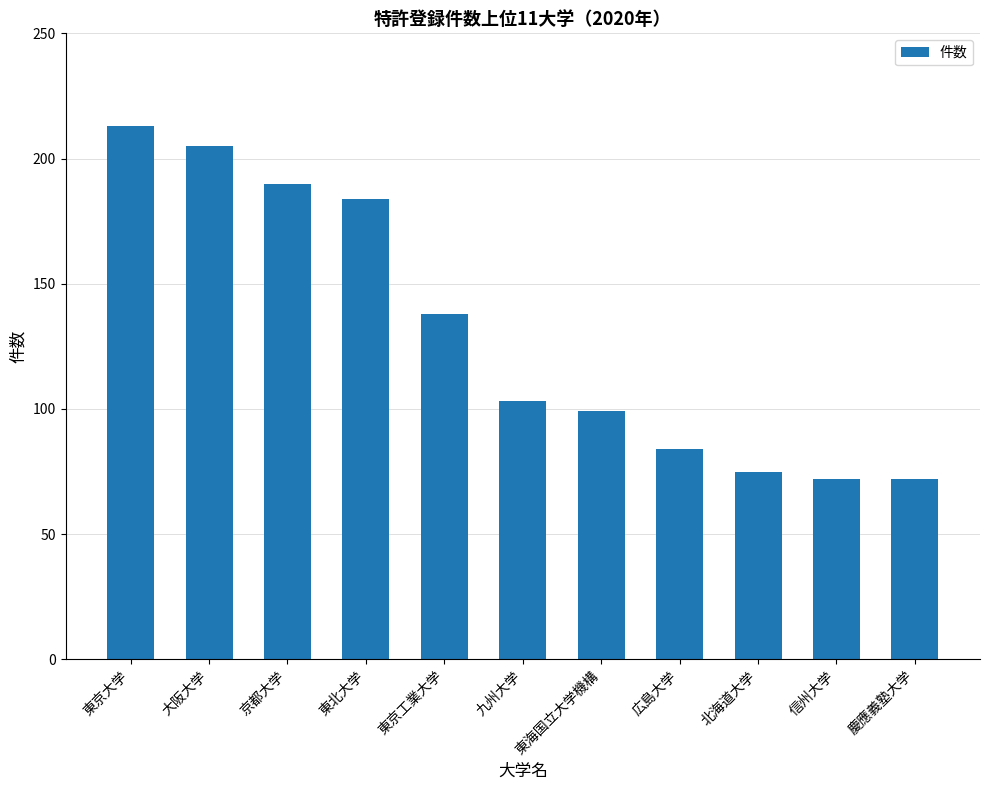

Approximately how many times larger is the value at 東北大学 compared to 信州大学?

2.6